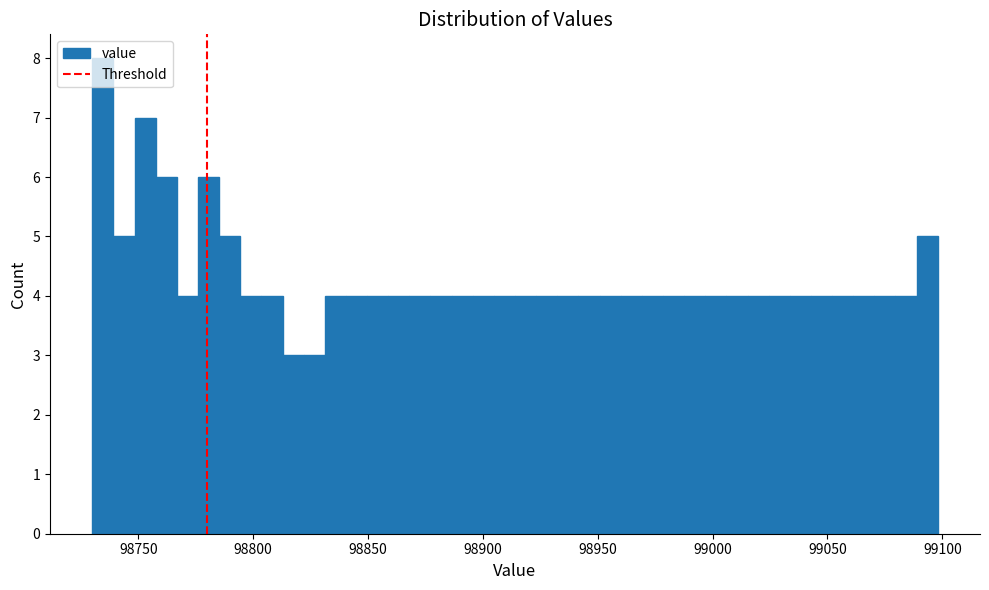

Read against the x-axis, roughly where is the centre of the tallest bar?

98735